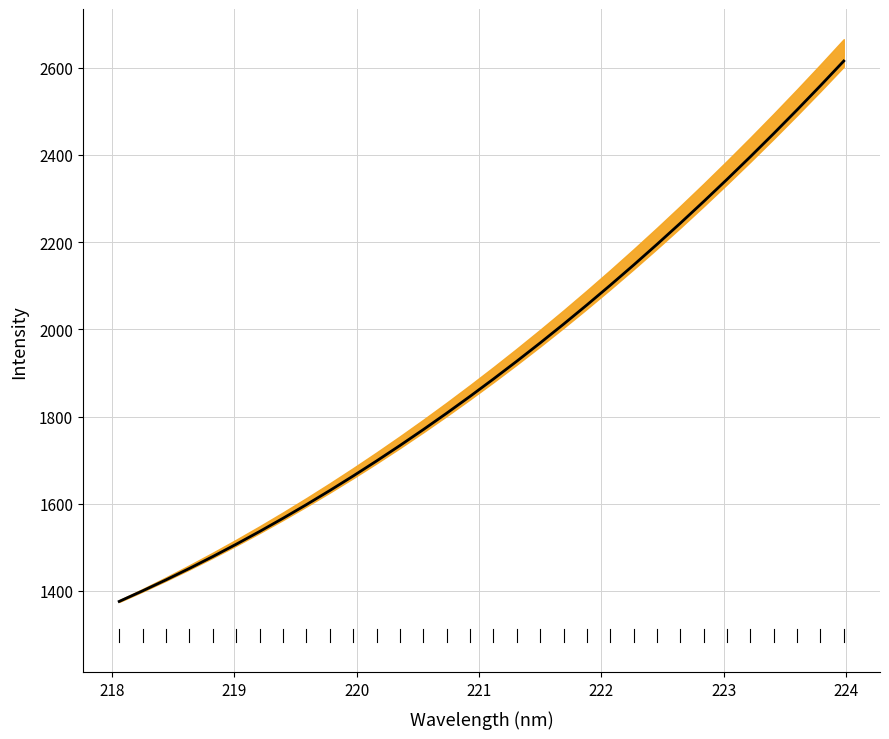

What is the change in value from 218.442 to 221.6902?

+586.5